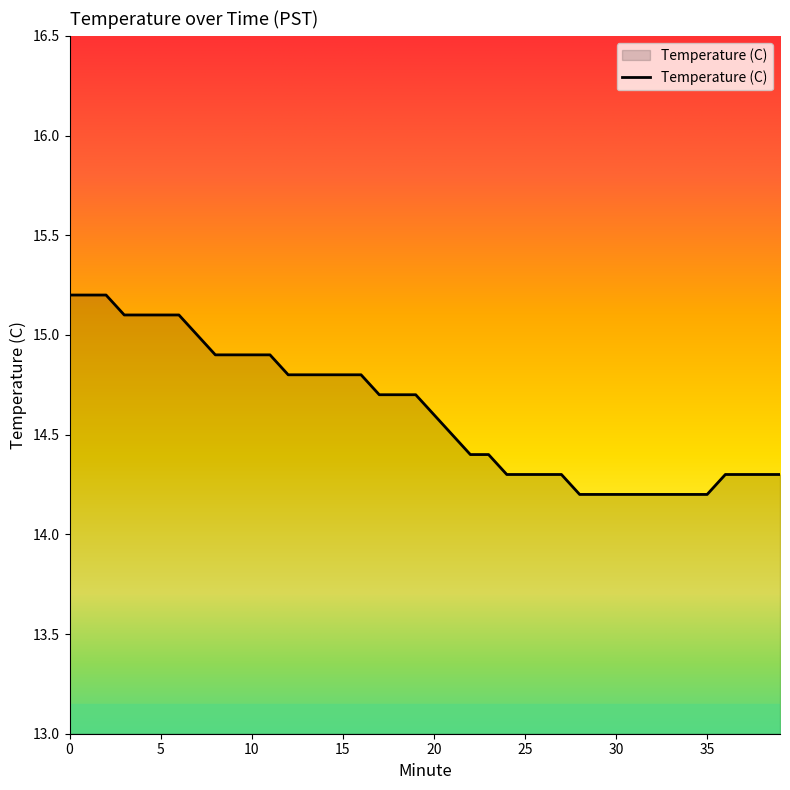

What is the minimum value shown in the chart?

14.2